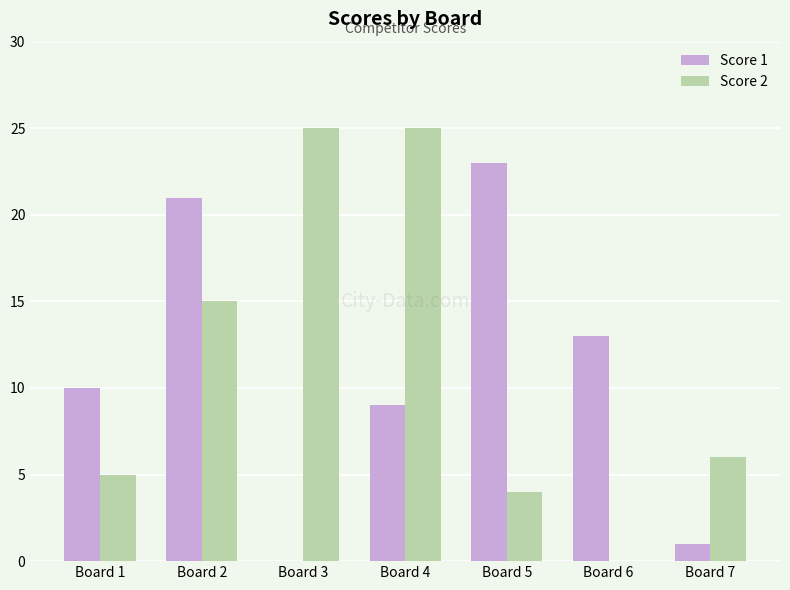

Are the bars grouped side by side (vs. stacked)?

Yes